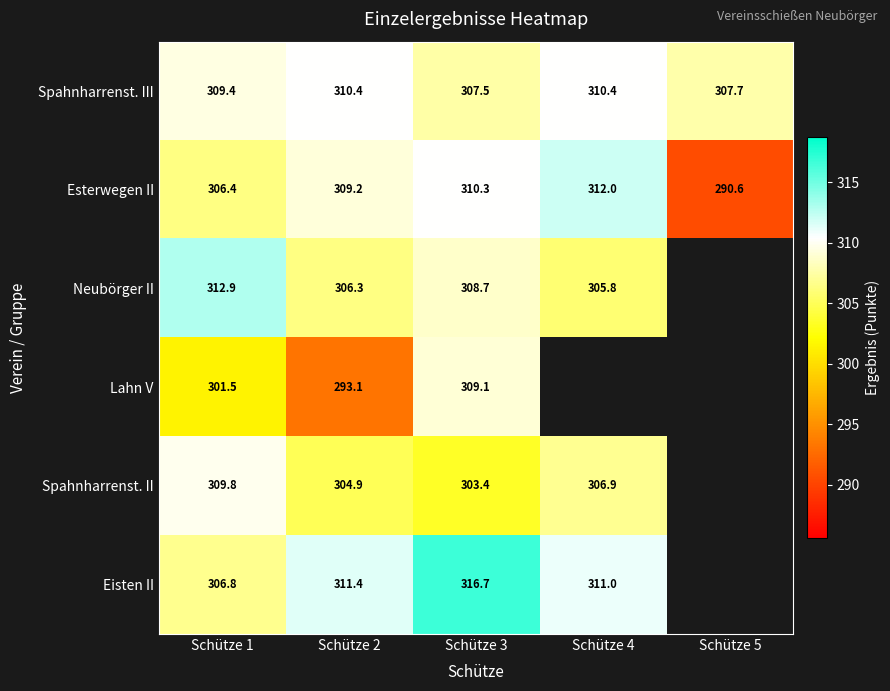

How many data points in Esterwegen II are above 309?

3